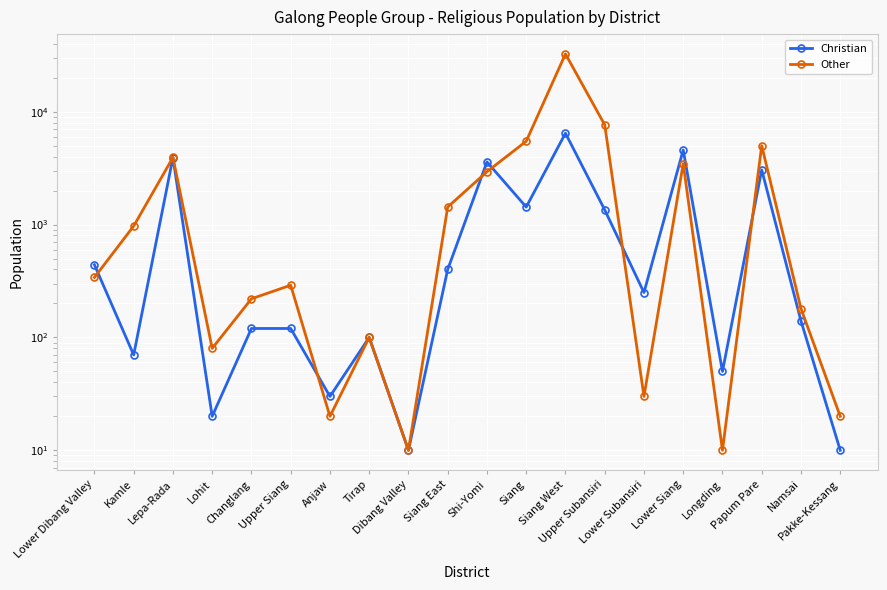

At which label is Christian closest to 3230?

Papum Pare